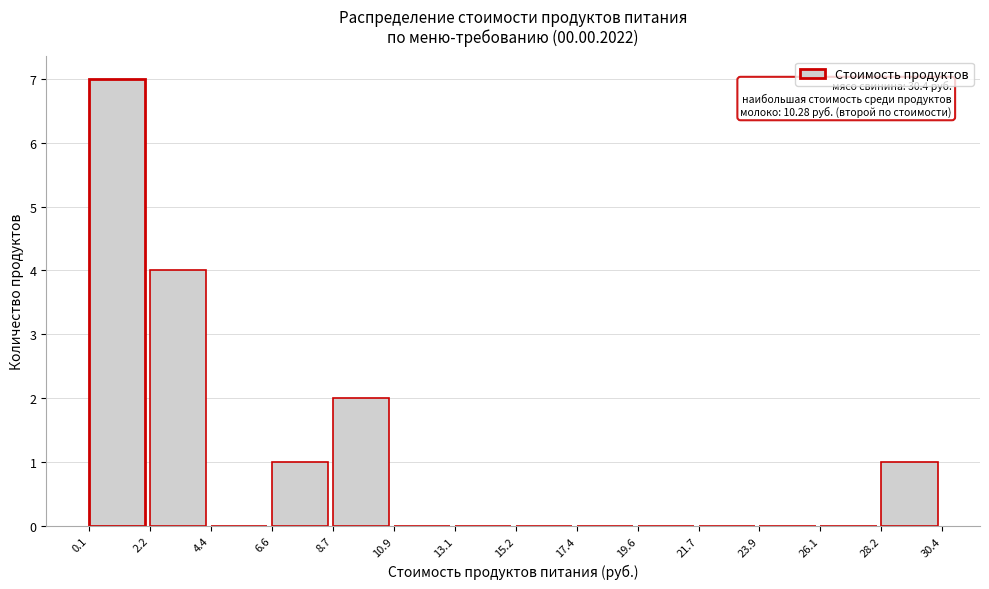

Which range on the x-axis has the tallest bar?

0.1 to 2.2